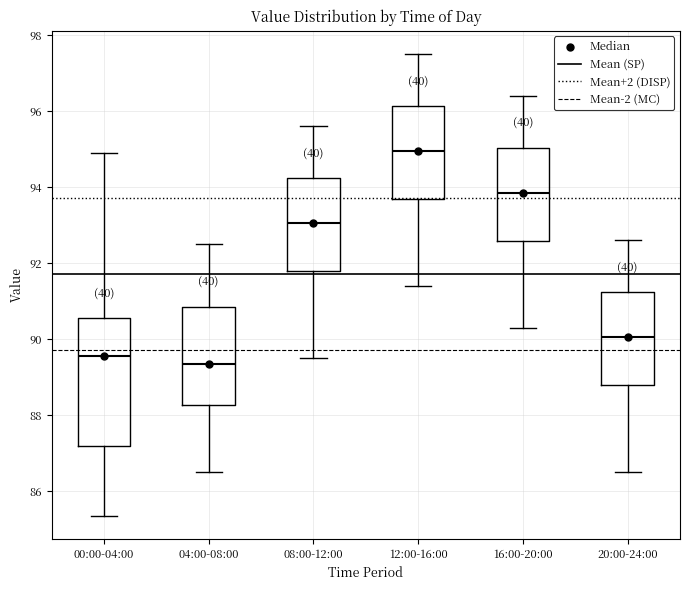

Reading left to right, transcribe this box plot: for each box, give where its median line is, the range the box spans, and where its two whiskers end, as read against the y-axis. The values are not printed on the chart, so give them approximately, as read against the axis.

00:00-04:00: median 89.6, box 87.2 to 90.6, whiskers 85.4 to 94.8
04:00-08:00: median 89.4, box 88.2 to 90.8, whiskers 86.6 to 92.6
08:00-12:00: median 93.0, box 91.8 to 94.2, whiskers 89.6 to 95.6
12:00-16:00: median 95.0, box 93.6 to 96.2, whiskers 91.4 to 97.6
16:00-20:00: median 93.8, box 92.6 to 95.0, whiskers 90.4 to 96.4
20:00-24:00: median 90.0, box 88.8 to 91.2, whiskers 86.6 to 92.6